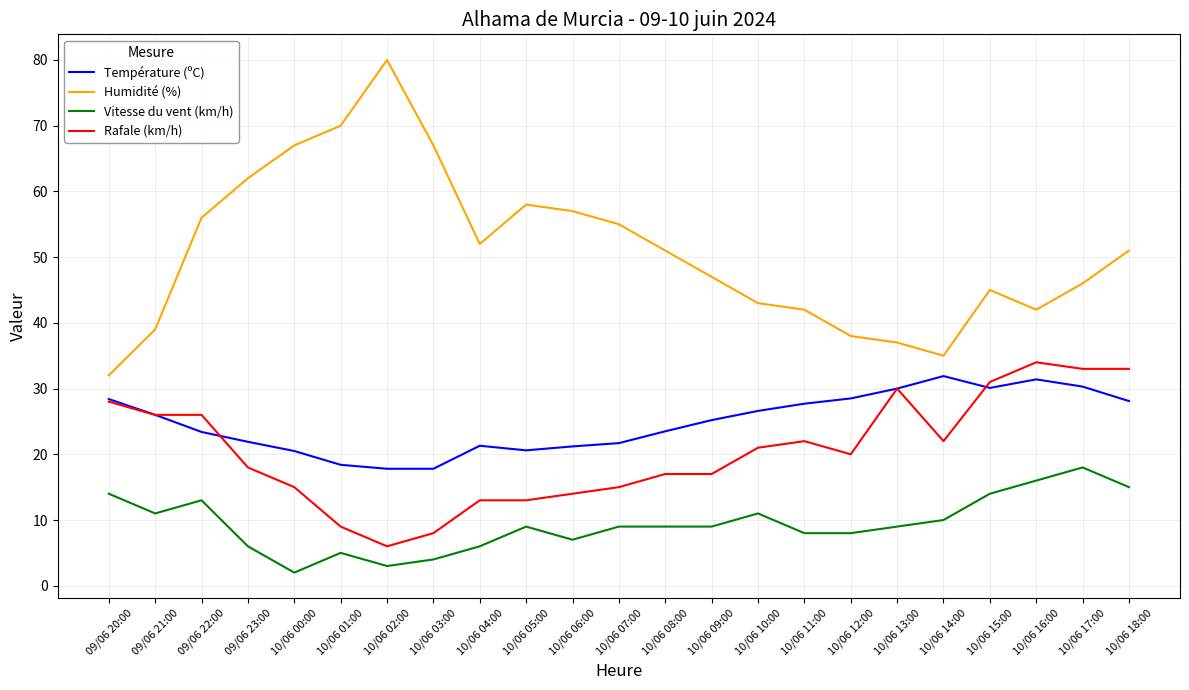

What is the sum of the Vitesse du vent (km/h) values at 10/06 10:00 and 10/06 12:00?

19.0